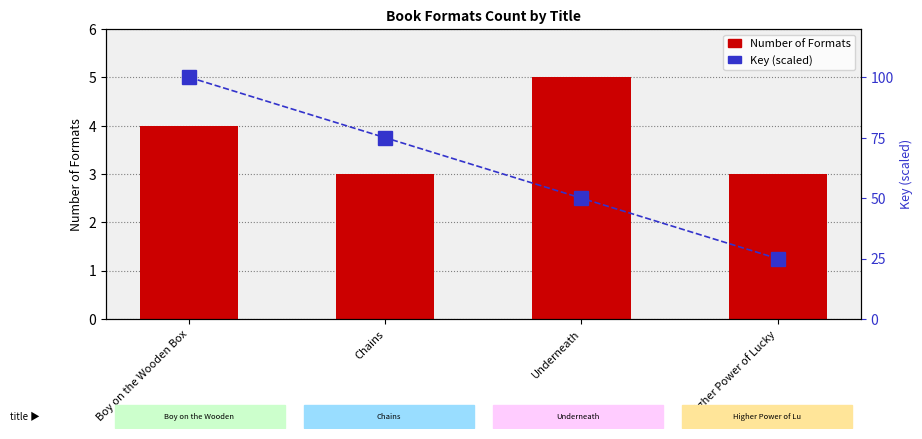

Does the chart contain stacked bars?

No